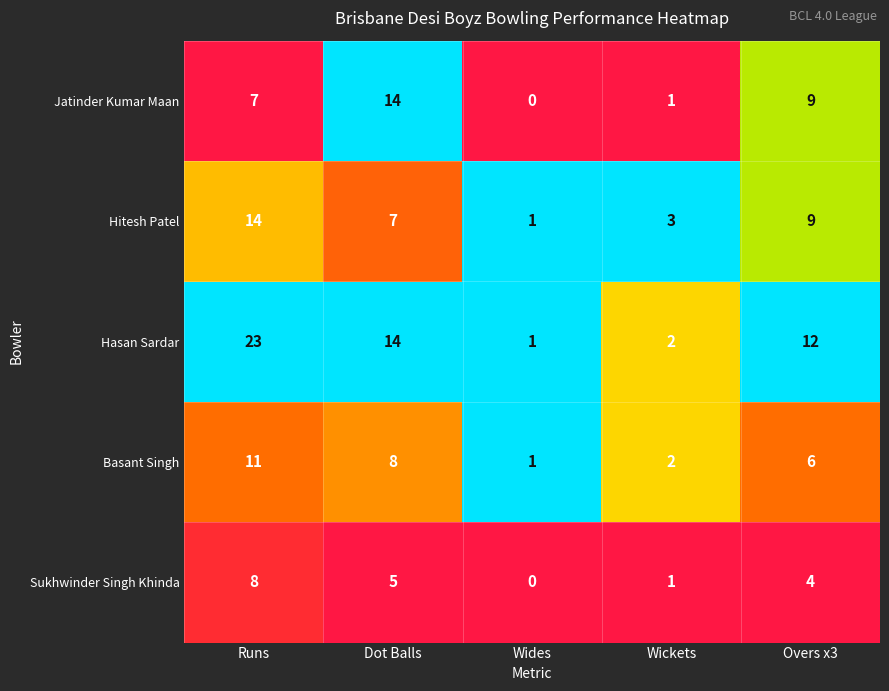

What is the spread (max minus min) of values at Dot Balls?

9